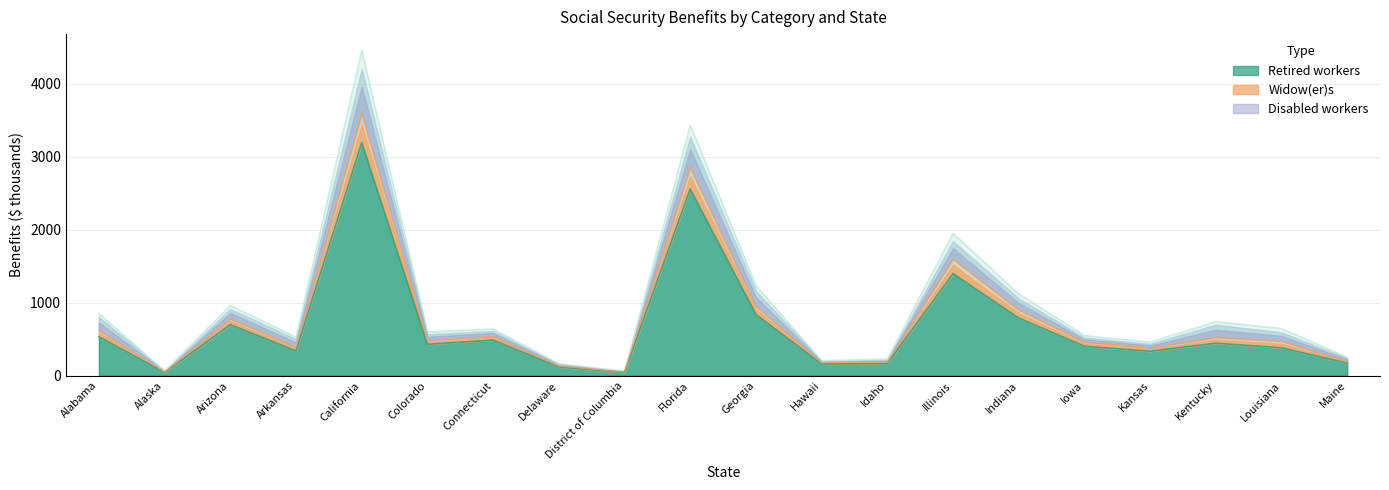

What is the difference between the Retired workers values at Iowa and Louisiana?

20.5